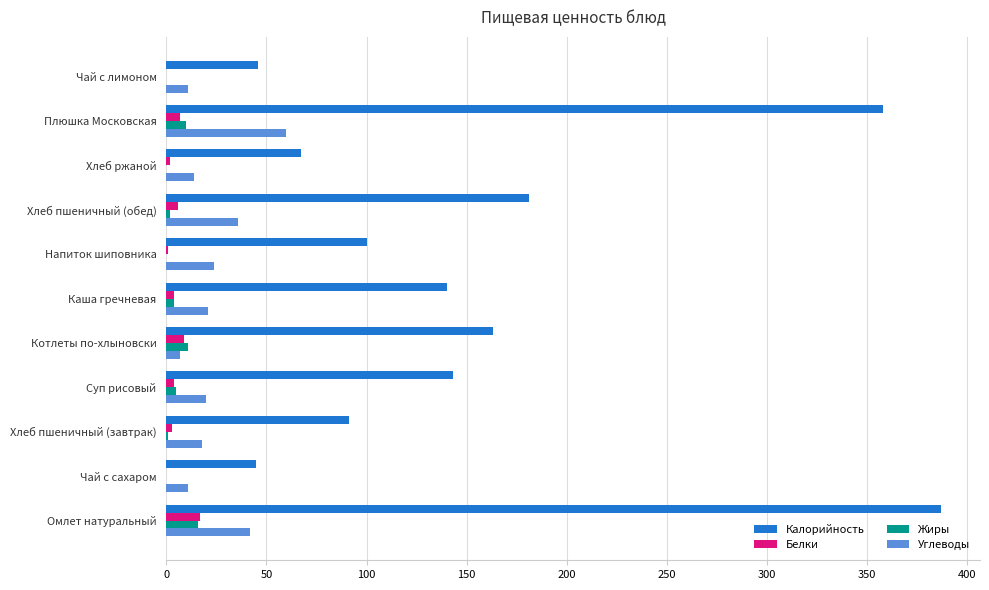

What is the highest value of the Белки series?

17